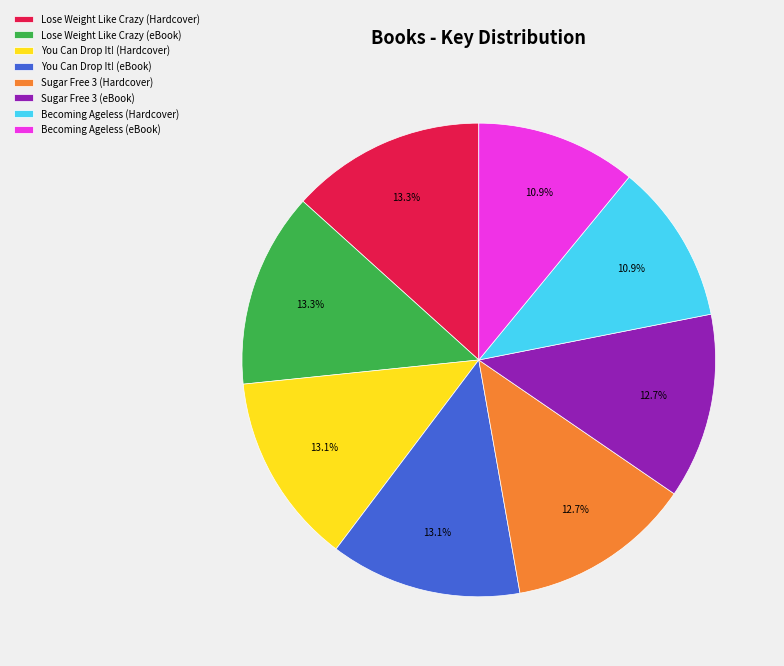

Does Becoming Ageless (Hardcover) account for over 50% of the chart?

No